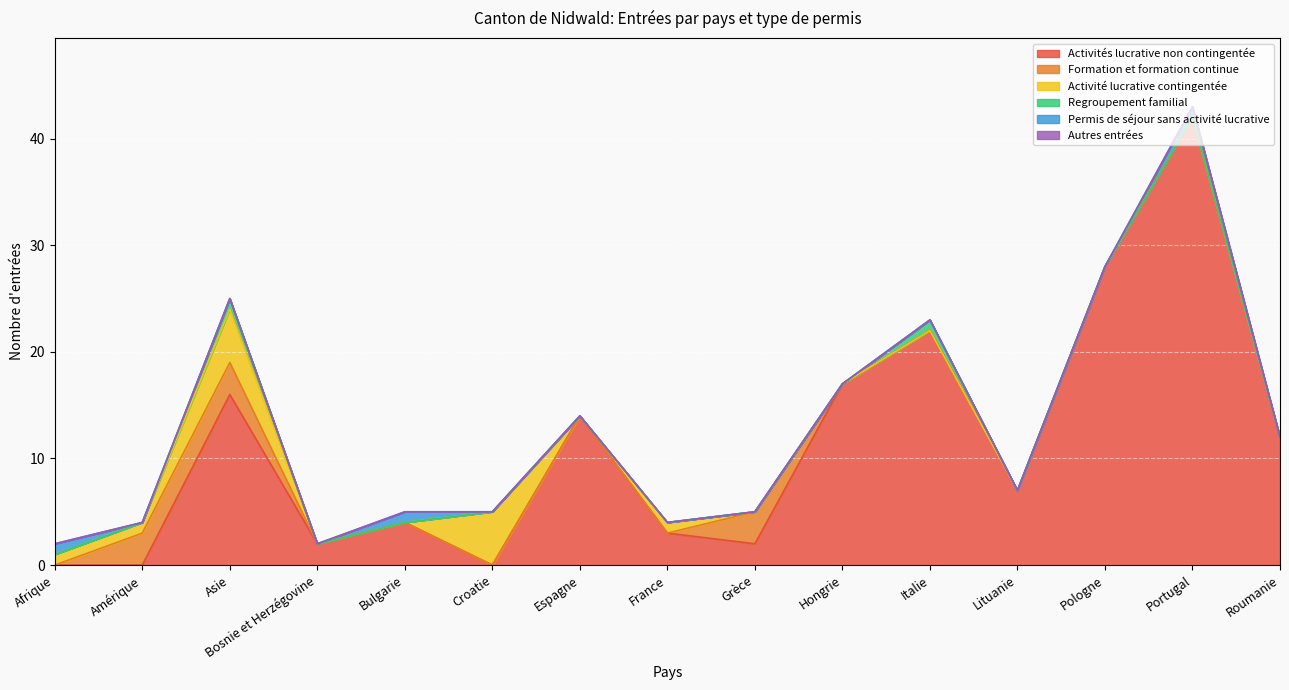

In Regroupement familial, how many points are higher than both neighbors (excluding endpoints)?

2